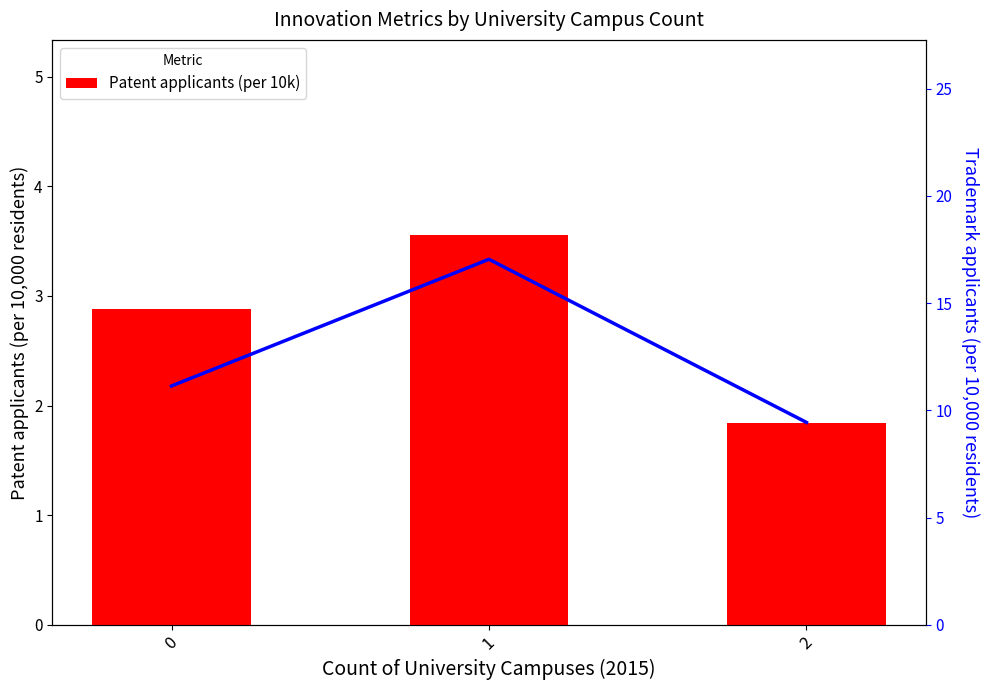

The value of Trademark applicants (per 10k) at 0 is 6.4. True or false?

False